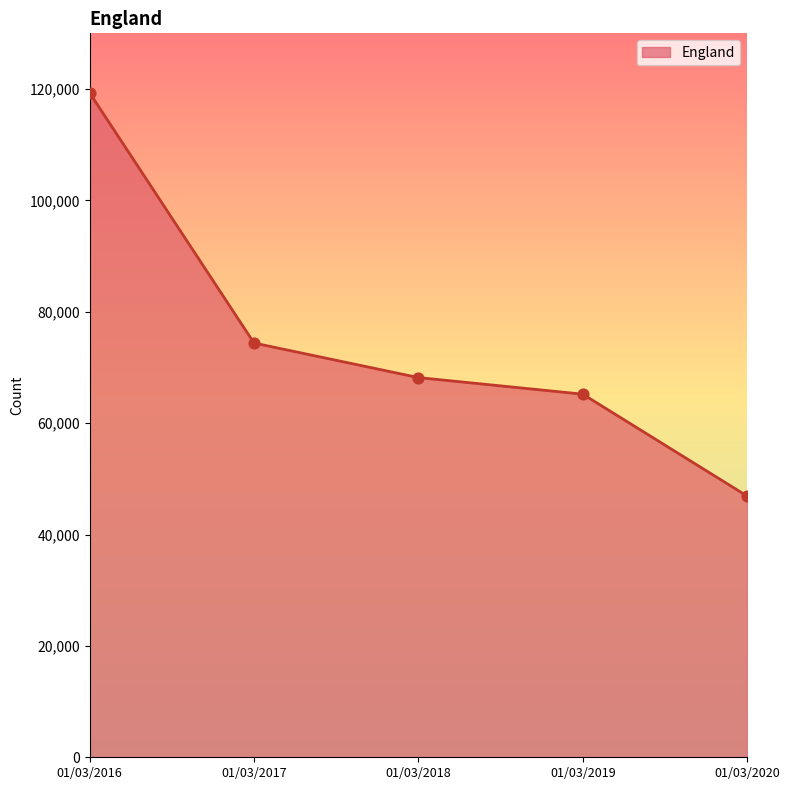

What is the ratio of the value at 01/03/2017 to the value at 01/03/2016?

0.6